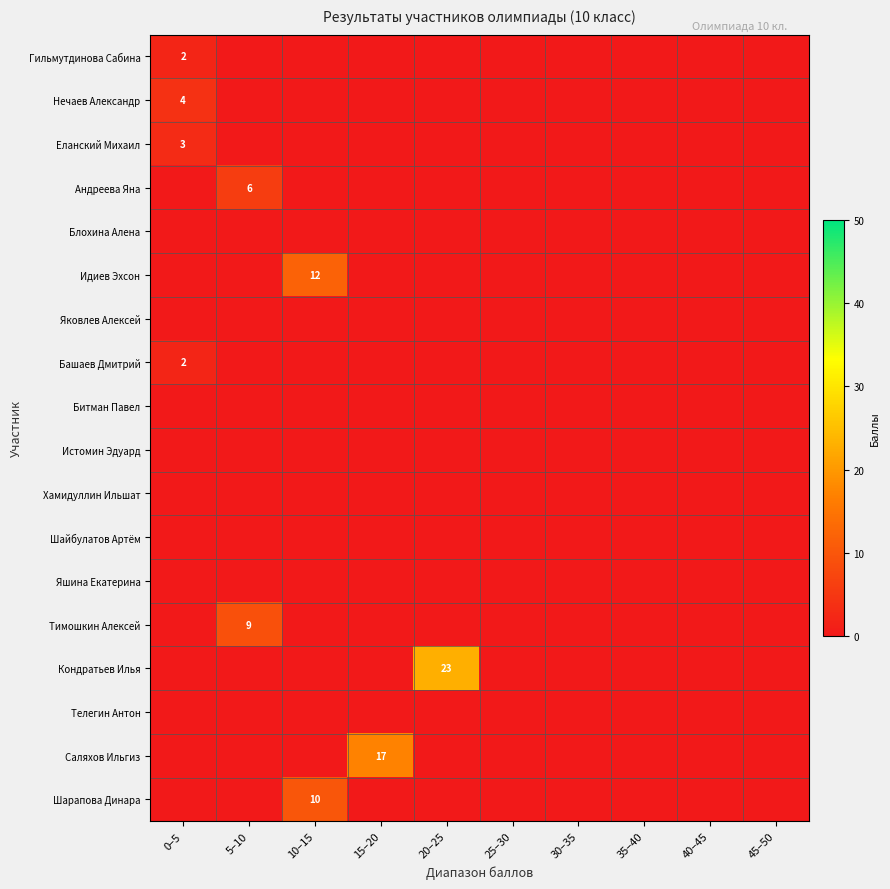

At 30–35, list the series in order from largest to smallest.

Гильмутдинова Сабина, Нечаев Александр, Еланский Михаил, Андреева Яна, Блохина Алена, Идиев Эхсон, Яковлев Алексей, Башаев Дмитрий, Битман Павел, Истомин Эдуард, Хамидуллин Ильшат, Шайбулатов Артём, Яшина Екатерина, Тимошкин Алексей, Кондратьев Илья, Телегин Антон, Саляхов Ильгиз, Шарапова Динара